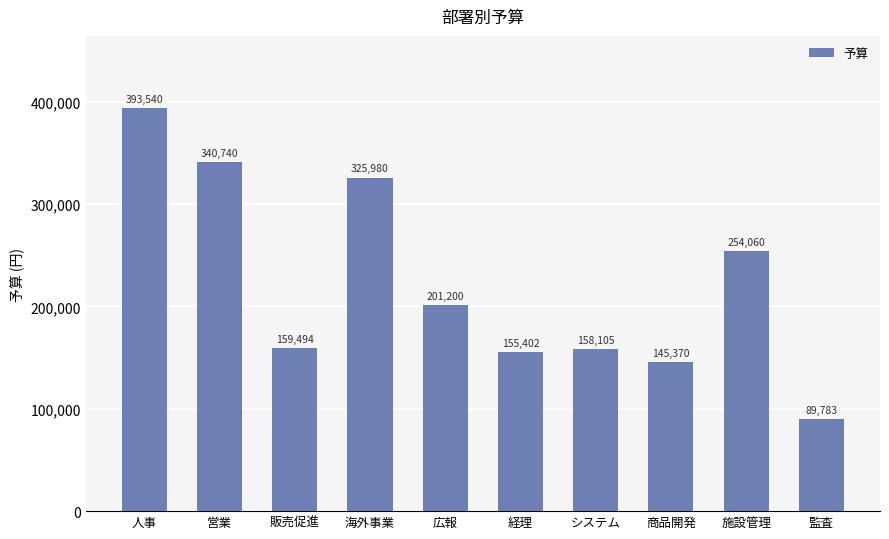

Which category has the lowest value across all series?

監査